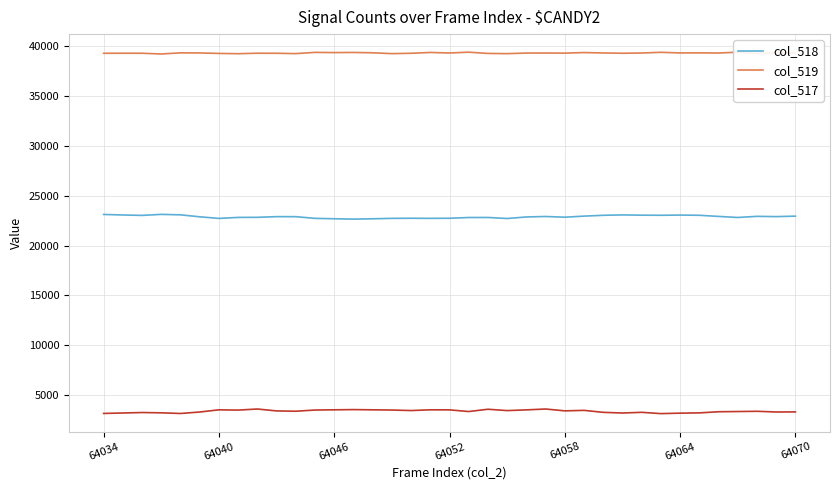

What is the difference between the col_518 values at 9 and 10?

2